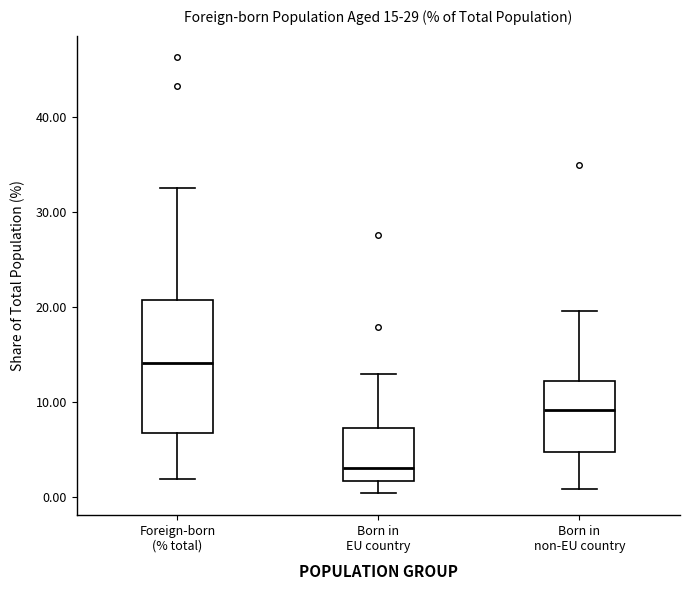

Which box is the tallest, from its lower edge to its upper edge?

Foreign-born (% total)